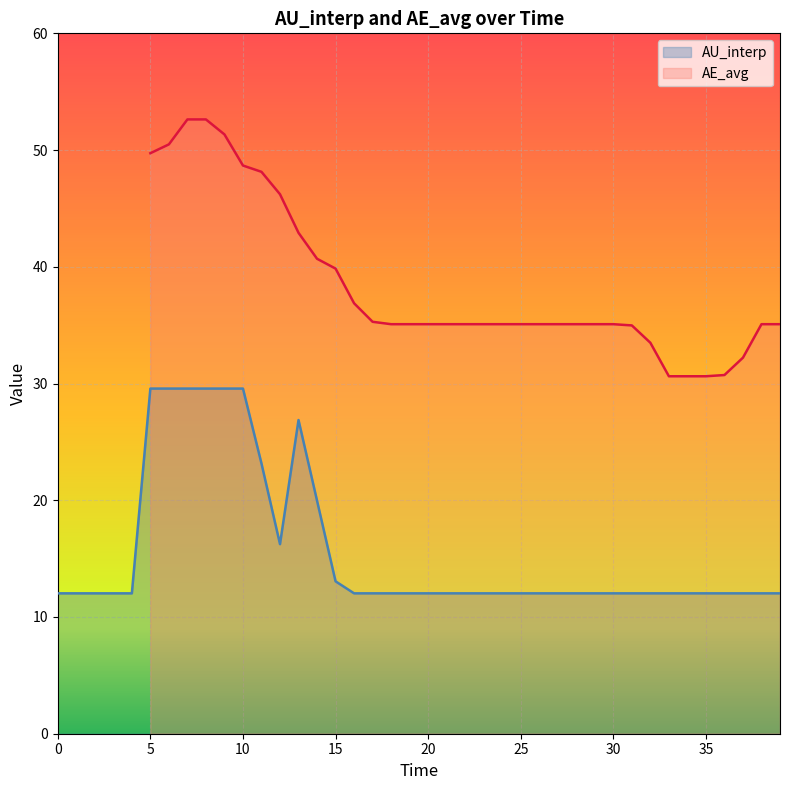

What is the label of the 14th point from the left?

13